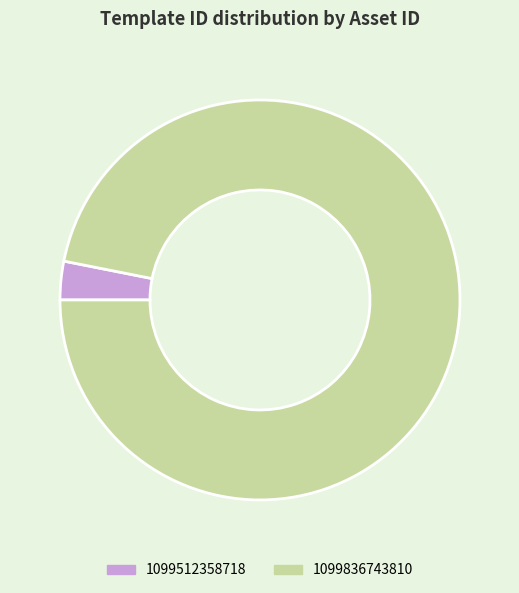

Is 1099512358718 the majority of the pie?

No